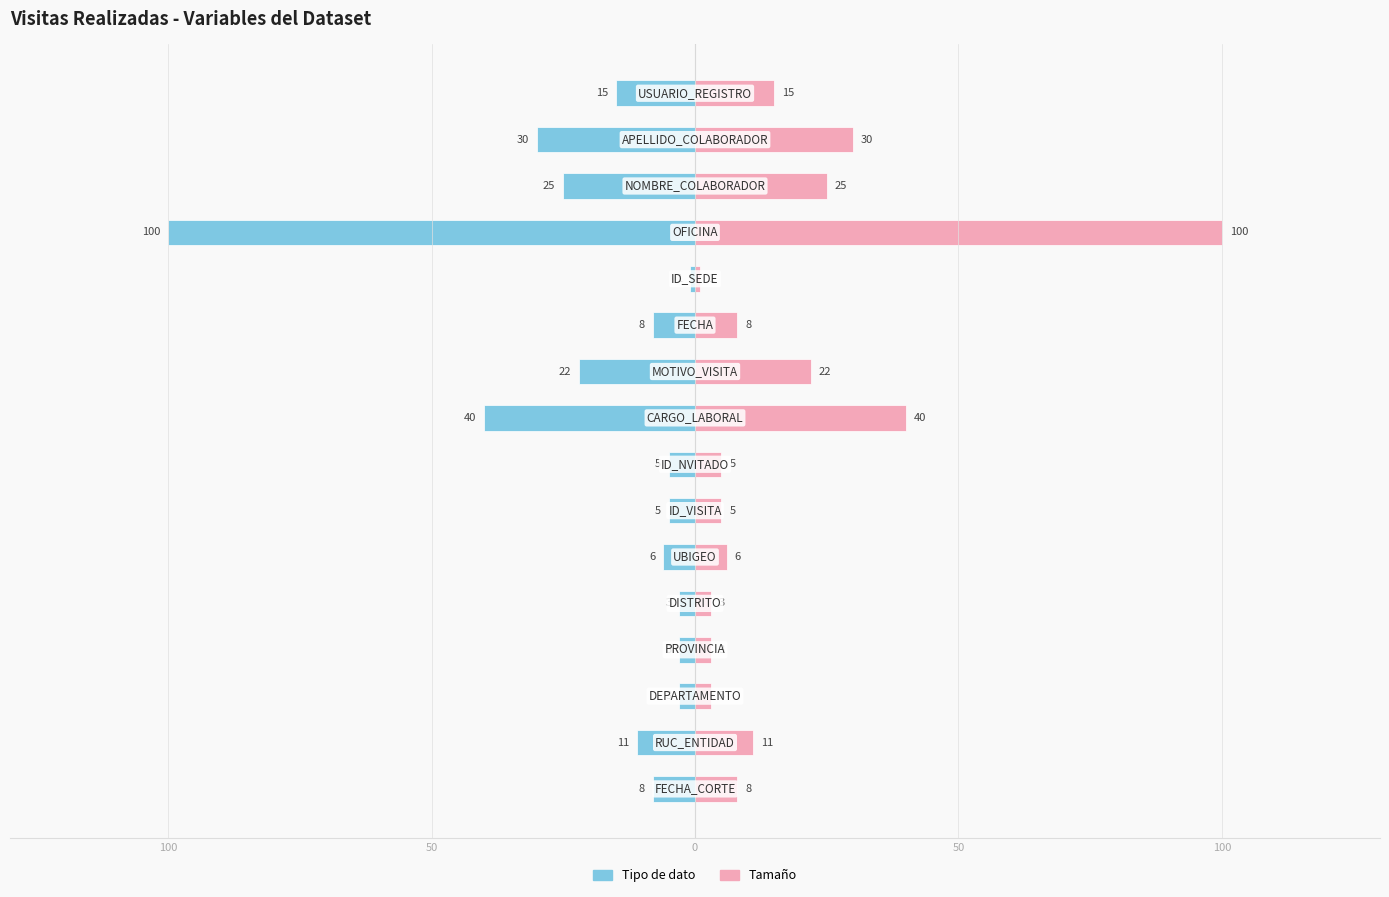

At how many categories does at least one series exceed 92?

1